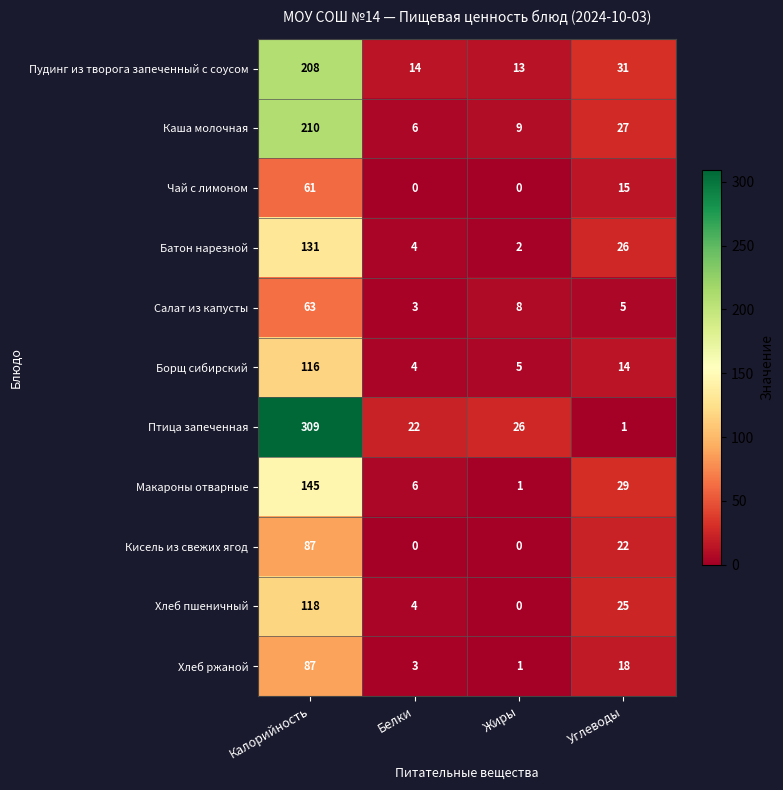

The Борщ сибирский series shows 14 at Углеводы. True or false?

True